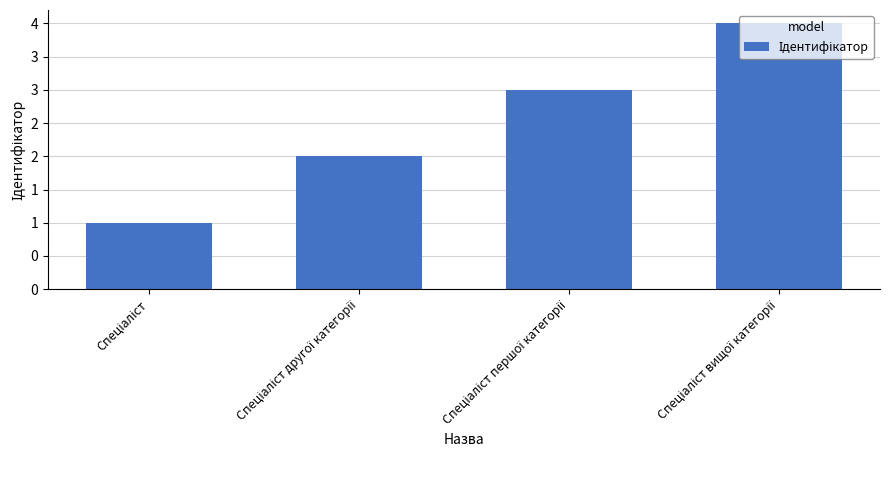

Which has a higher value, Спеціаліст вищої категорії or Спеціаліст першої категорії?

Спеціаліст вищої категорії